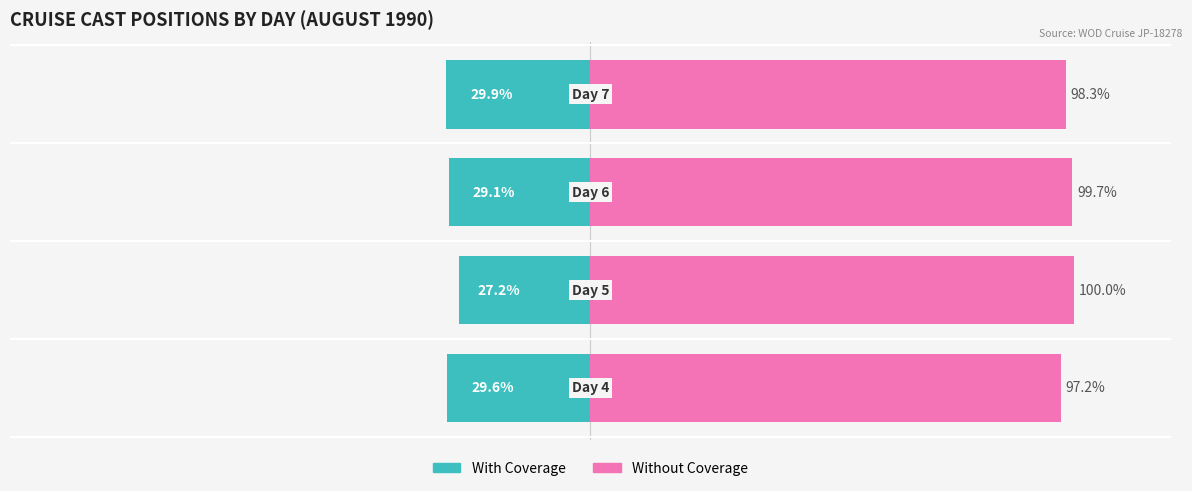

How many groups of bars are there?

4